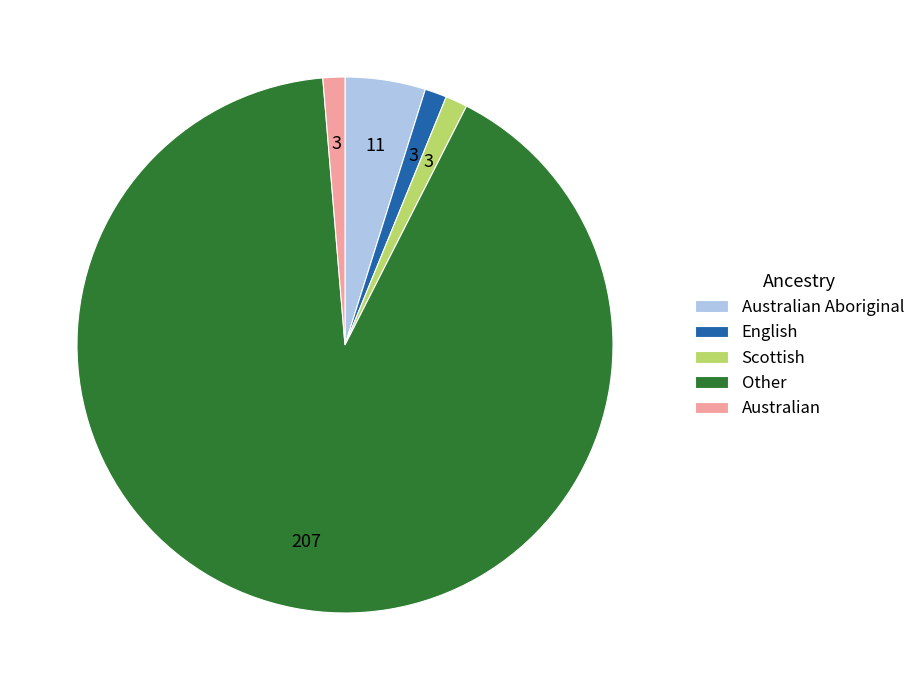

Count the number of slices in the pie.

5